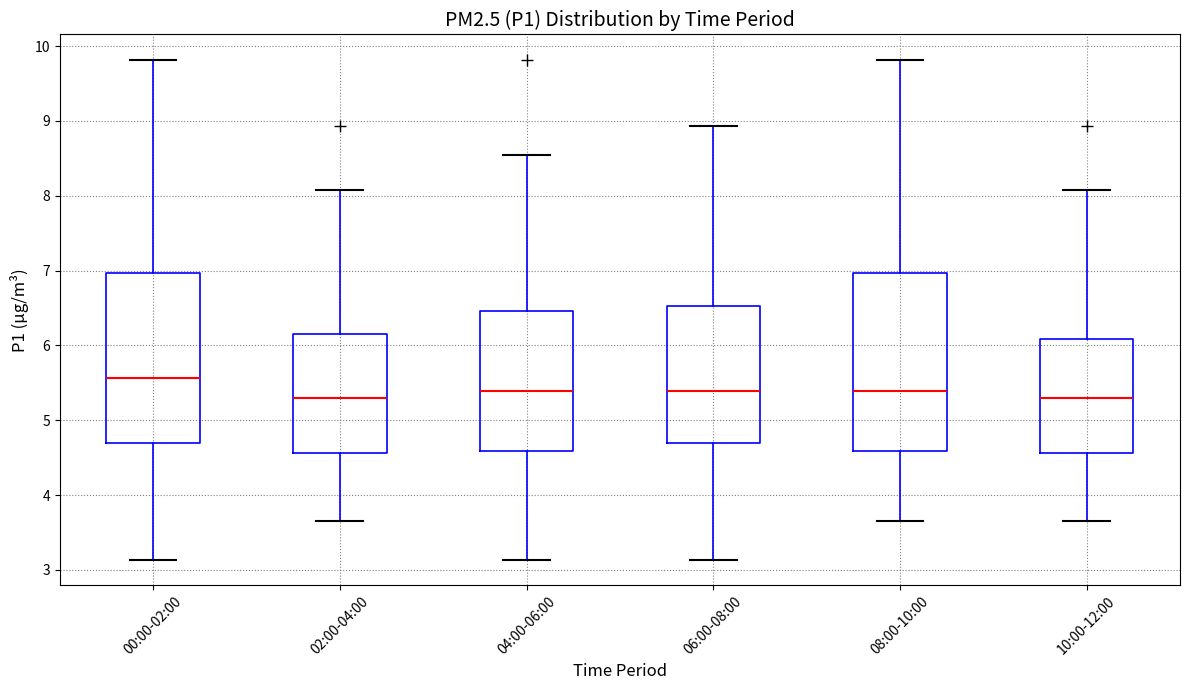

Reading left to right, read every box against the y-axis: the position of its median line, the range the box covers, and the ends of its whiskers. The values are not printed on the chart, so give them approximately, as read against the axis.

00:00-02:00: median 5.6, box 4.7 to 7.0, whiskers 3.1 to 9.8
02:00-04:00: median 5.3, box 4.6 to 6.2, whiskers 3.7 to 8.1
04:00-06:00: median 5.4, box 4.6 to 6.5, whiskers 3.1 to 8.6
06:00-08:00: median 5.4, box 4.7 to 6.5, whiskers 3.1 to 8.9
08:00-10:00: median 5.4, box 4.6 to 7.0, whiskers 3.7 to 9.8
10:00-12:00: median 5.3, box 4.6 to 6.1, whiskers 3.7 to 8.1